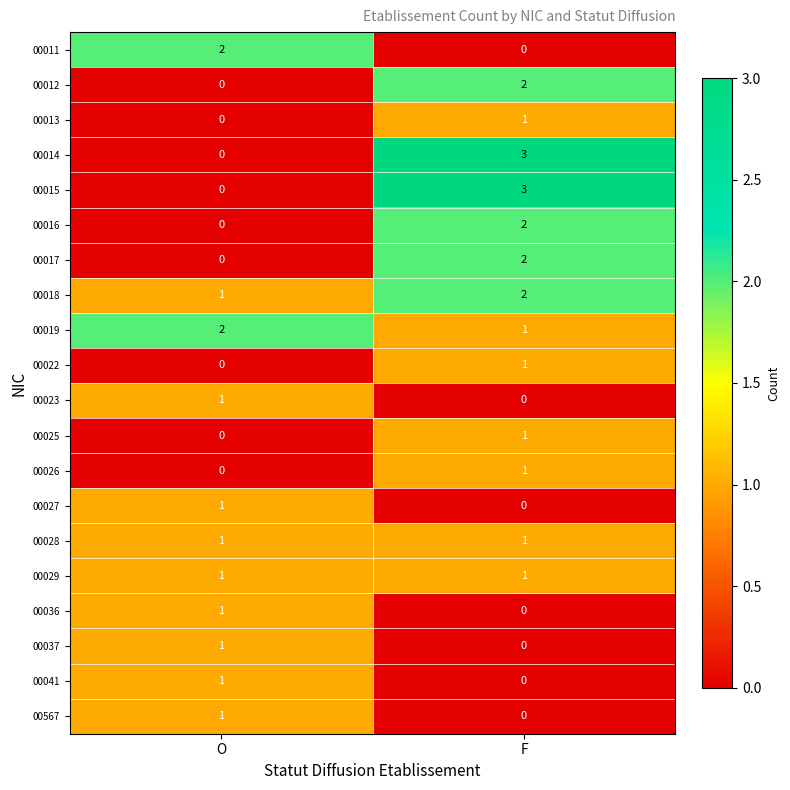

Is it true that 00011 equals 1 at F?

False